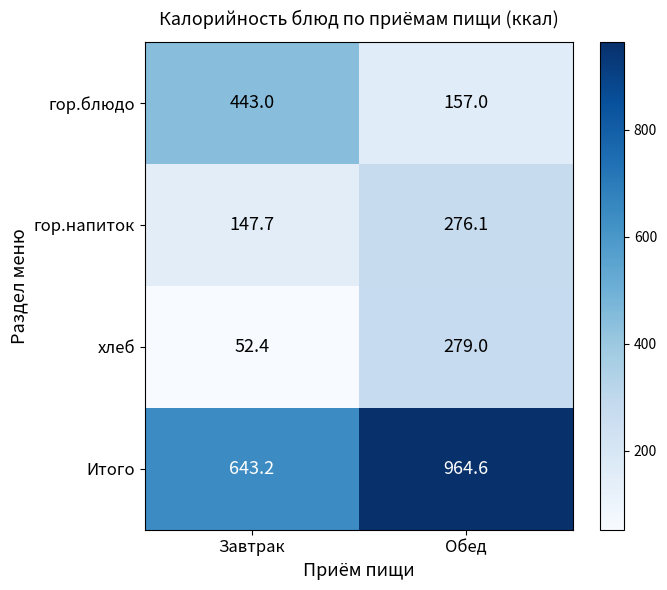

What is the difference between the highest and lowest values at Завтрак?

590.8